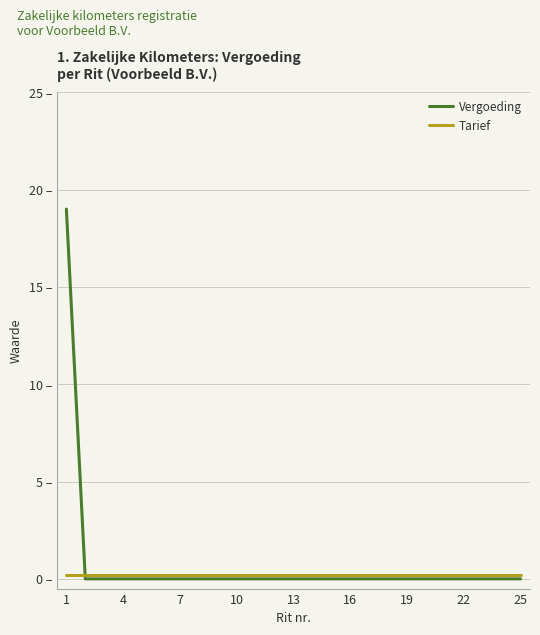

After their last crossing, which series has the higher values: Tarief or Vergoeding?

Tarief